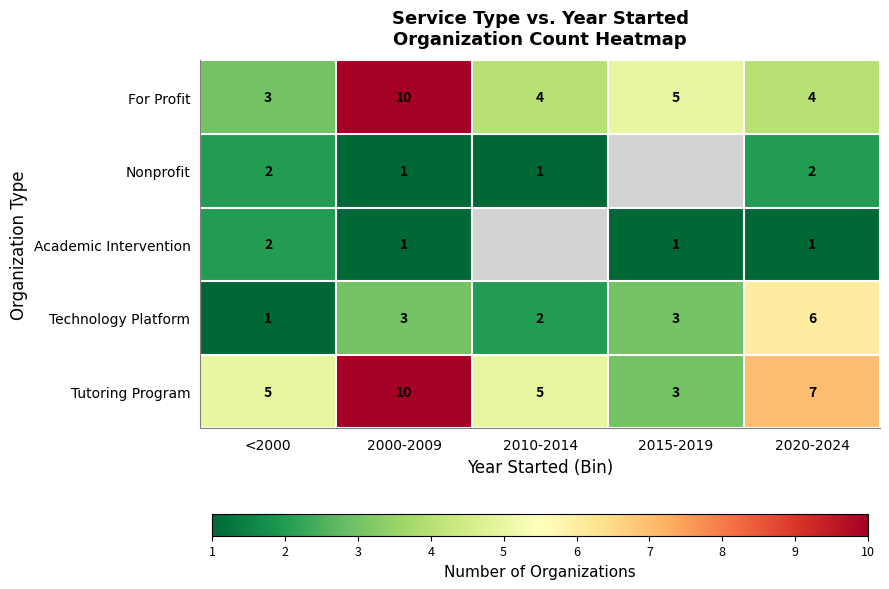

Is the value of Tutoring Program at 2000-2009 greater than the value of For Profit at 2020-2024?

Yes